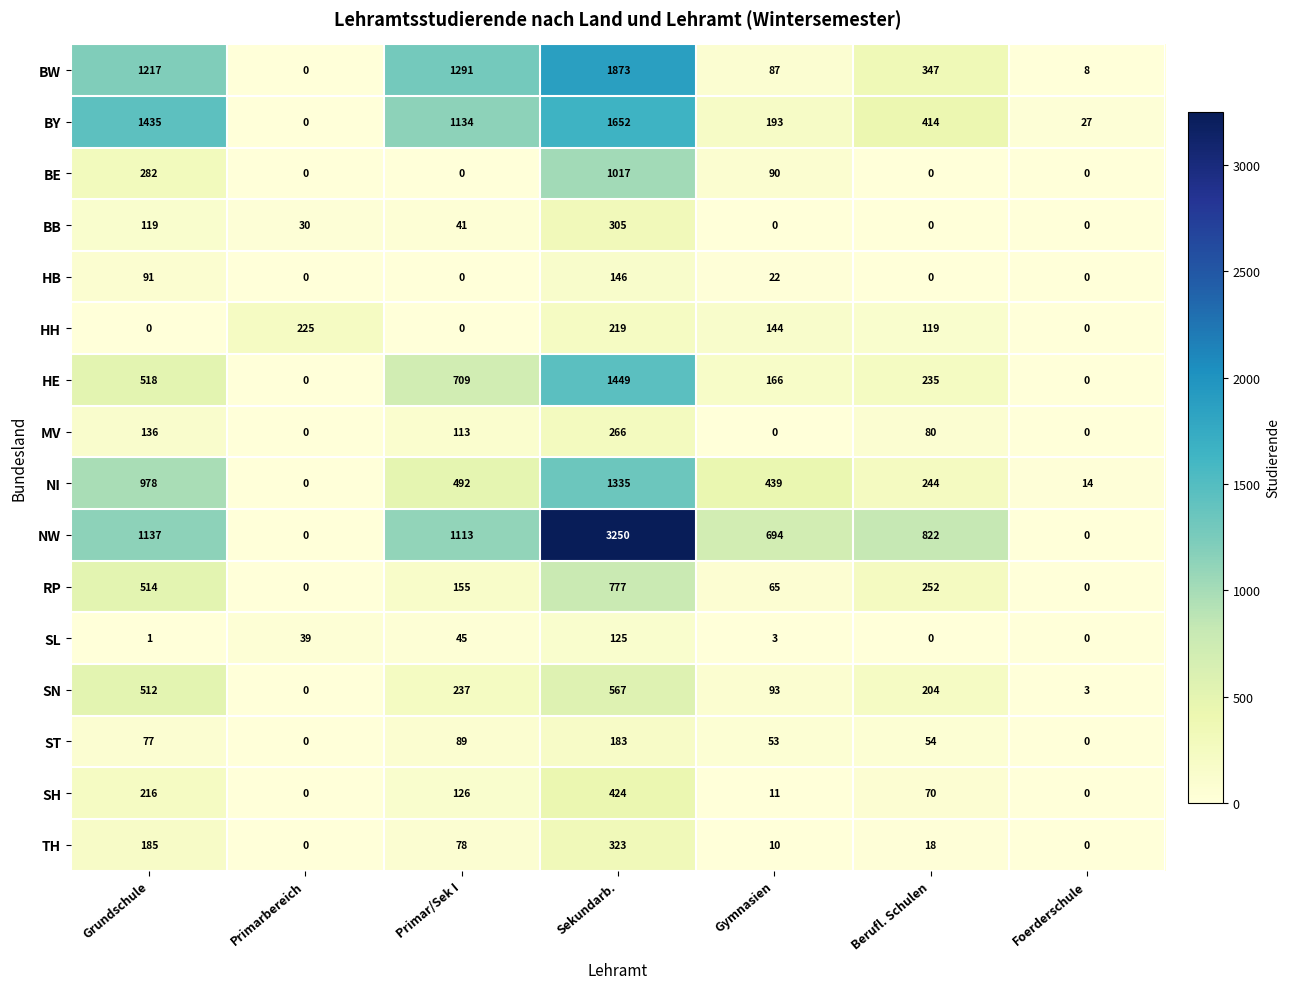

Which series has the largest range (max minus min)?

NW